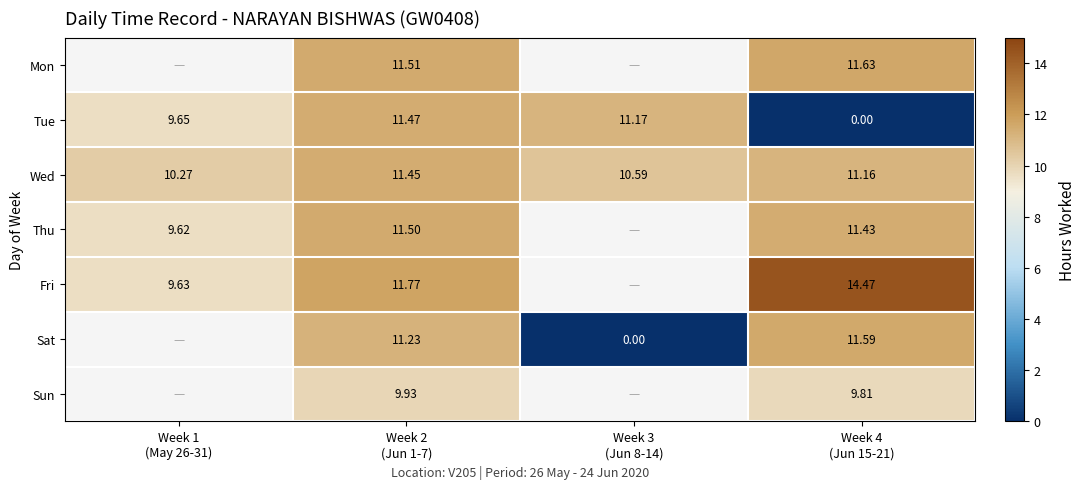

Which category has the highest value across all series?

Week 4
(Jun 15-21)